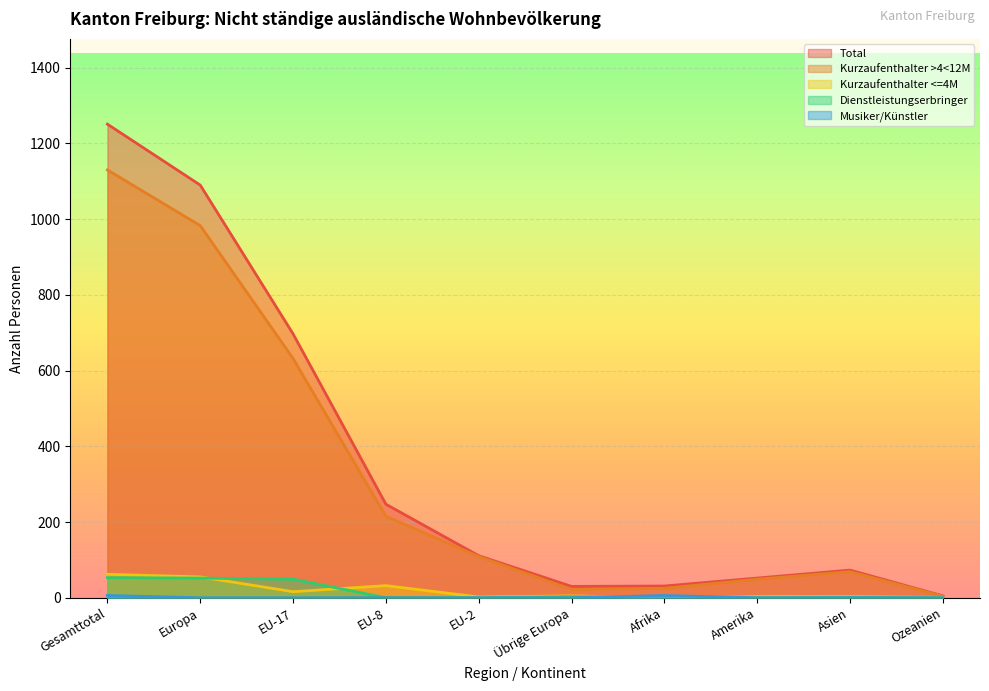

What is the label of the 3rd point from the right?

Amerika